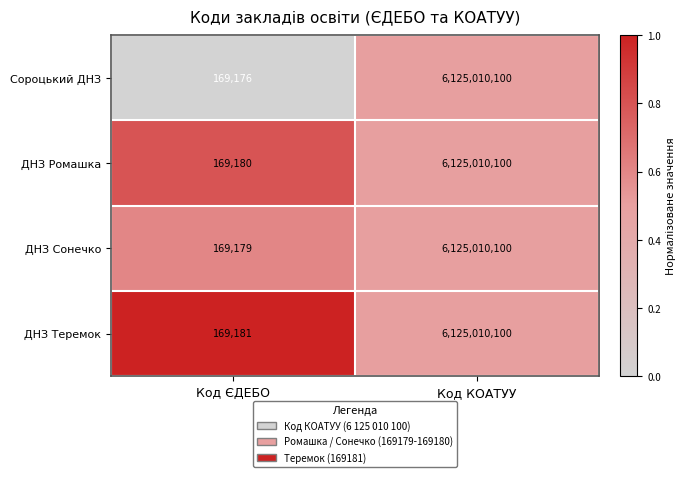

Which series has the largest range (max minus min)?

Сороцький ДНЗ